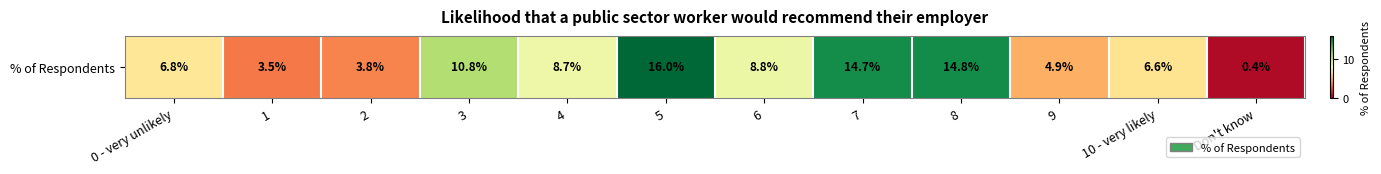

True or false: the data shows 12.2 at 6.

False